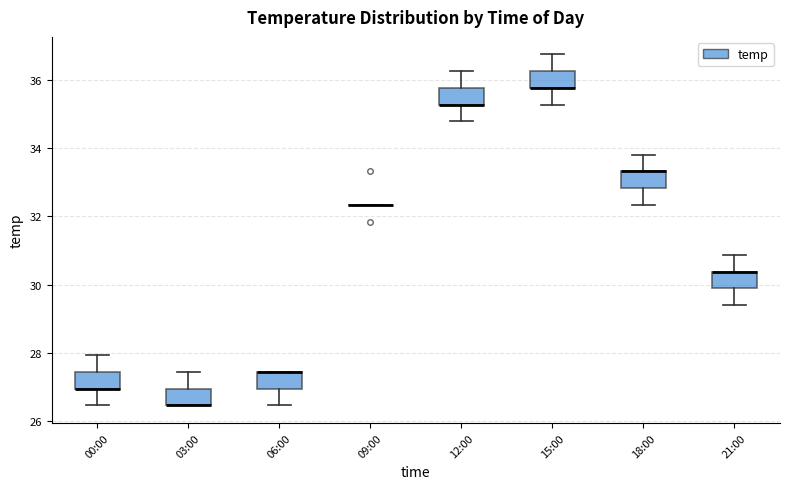

Reading left to right, transcribe this box plot: for each box, give where its median line is, the range the box spans, and where its two whiskers end, as read against the y-axis. The values are not printed on the chart, so give them approximately, as read against the axis.

00:00: median 27.0 (drawn on the box's lower edge), box 27.0 to 27.4, whiskers 26.4 to 28.0
03:00: median 26.4 (drawn on the box's lower edge), box 26.4 to 27.0, whiskers 26.4 to 27.4
06:00: median 27.4 (drawn on the box's upper edge), box 27.0 to 27.4, whiskers 26.4 to 27.4
09:00: box collapsed to a line at 32.4, whiskers 32.4 to 32.4
12:00: median 35.2 (drawn on the box's lower edge), box 35.2 to 35.8, whiskers 34.8 to 36.2
15:00: median 35.8 (drawn on the box's lower edge), box 35.8 to 36.2, whiskers 35.2 to 36.8
18:00: median 33.4 (drawn on the box's upper edge), box 32.8 to 33.4, whiskers 32.4 to 33.8
21:00: median 30.4 (drawn on the box's upper edge), box 29.8 to 30.4, whiskers 29.4 to 30.8